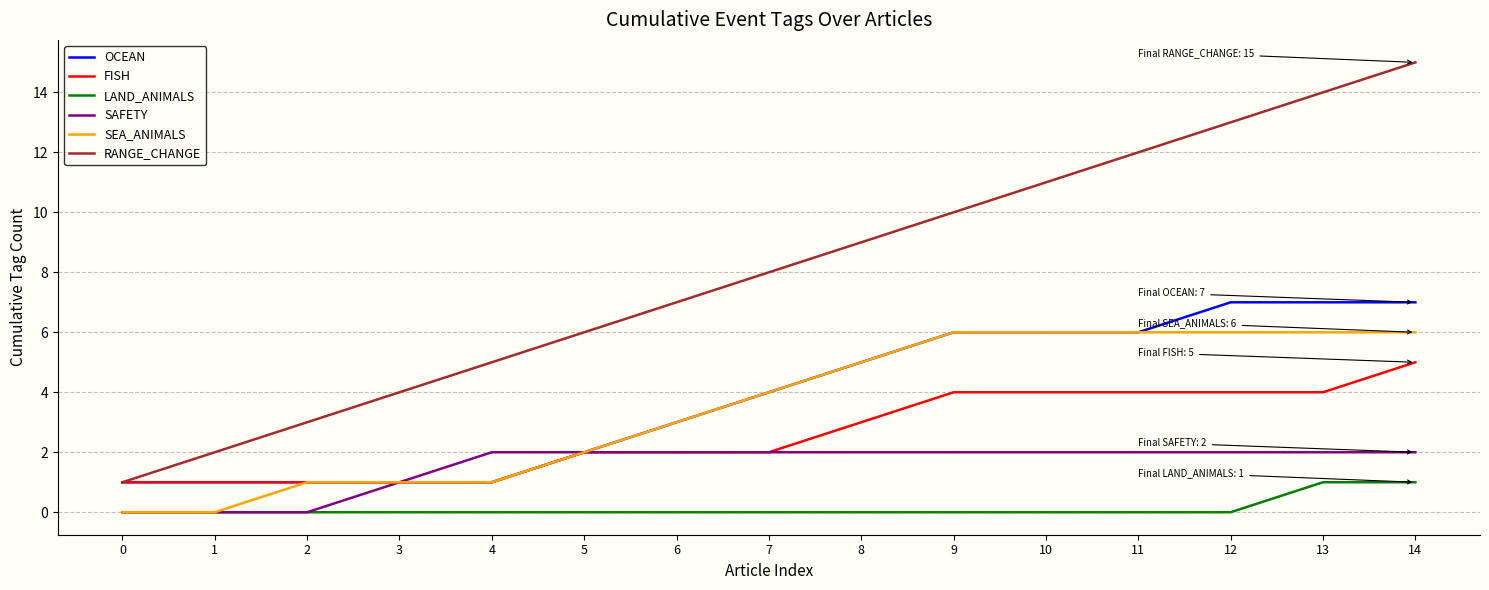

Reading right to left, transcribe all the data shown in this chart.

OCEAN: 14=7	13=7	12=7	11=6	10=6	9=6	8=5	7=4	6=3	5=2	4=1	3=1	2=1	1=1	0=1
FISH: 14=5	13=4	12=4	11=4	10=4	9=4	8=3	7=2	6=2	5=2	4=1	3=1	2=1	1=1	0=1
LAND_ANIMALS: 14=1	13=1	12=0	11=0	10=0	9=0	8=0	7=0	6=0	5=0	4=0	3=0	2=0	1=0	0=0
SAFETY: 14=2	13=2	12=2	11=2	10=2	9=2	8=2	7=2	6=2	5=2	4=2	3=1	2=0	1=0	0=0
SEA_ANIMALS: 14=6	13=6	12=6	11=6	10=6	9=6	8=5	7=4	6=3	5=2	4=1	3=1	2=1	1=0	0=0
RANGE_CHANGE: 14=15	13=14	12=13	11=12	10=11	9=10	8=9	7=8	6=7	5=6	4=5	3=4	2=3	1=2	0=1